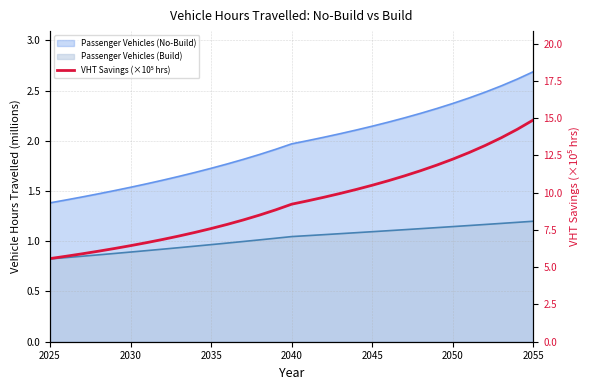

The value at 2040 is 9.2. True or false?

True